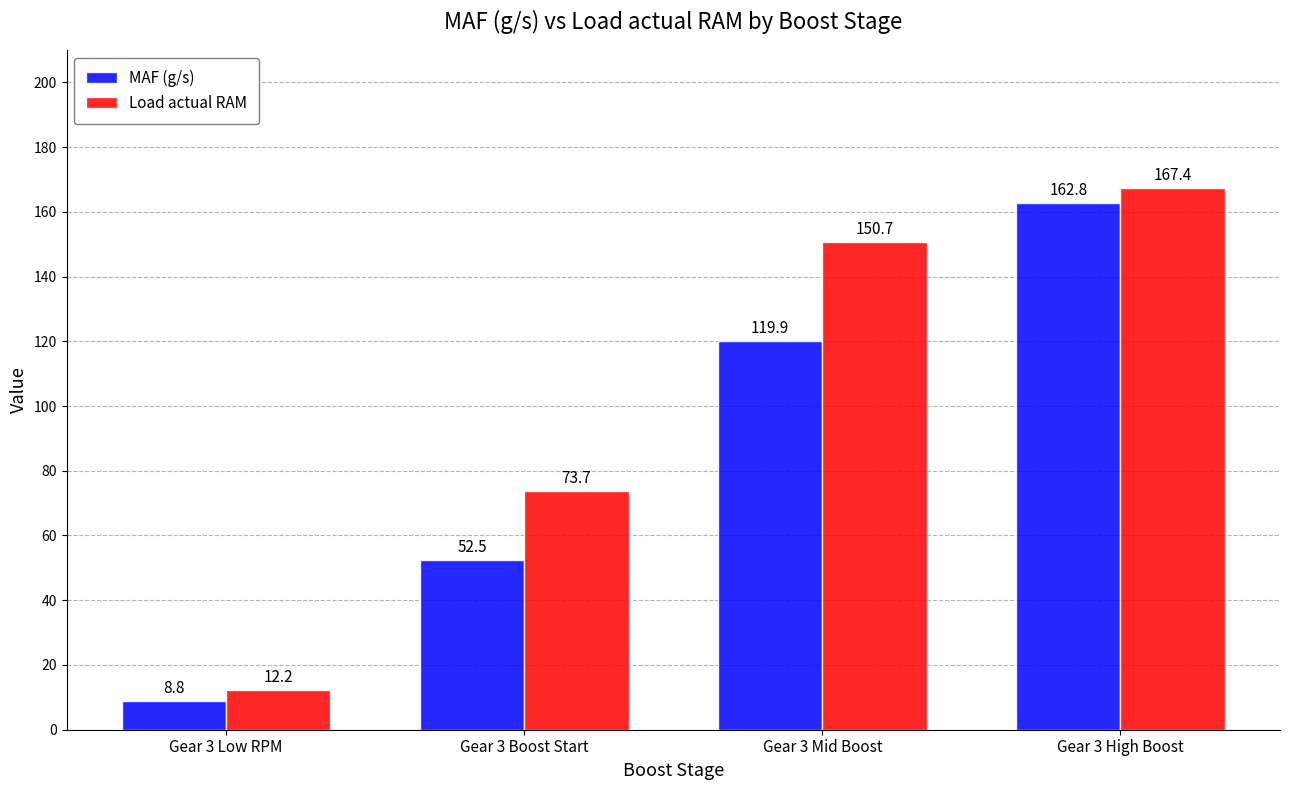

At which category is the sum across all series the highest?

Gear 3 High Boost